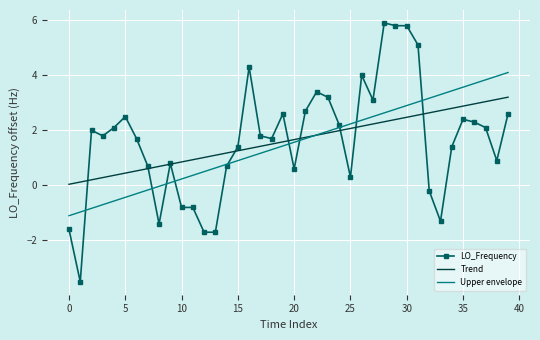

Which series has the largest range (max minus min)?

LO_Frequency